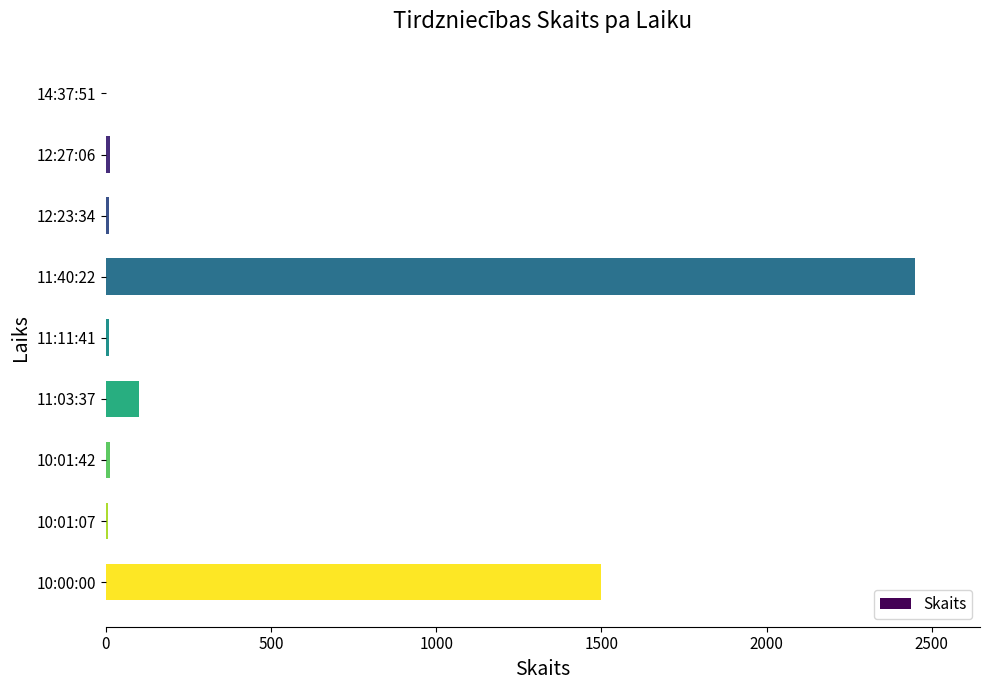

At which category does the chart reach its peak across all series?

11:40:22